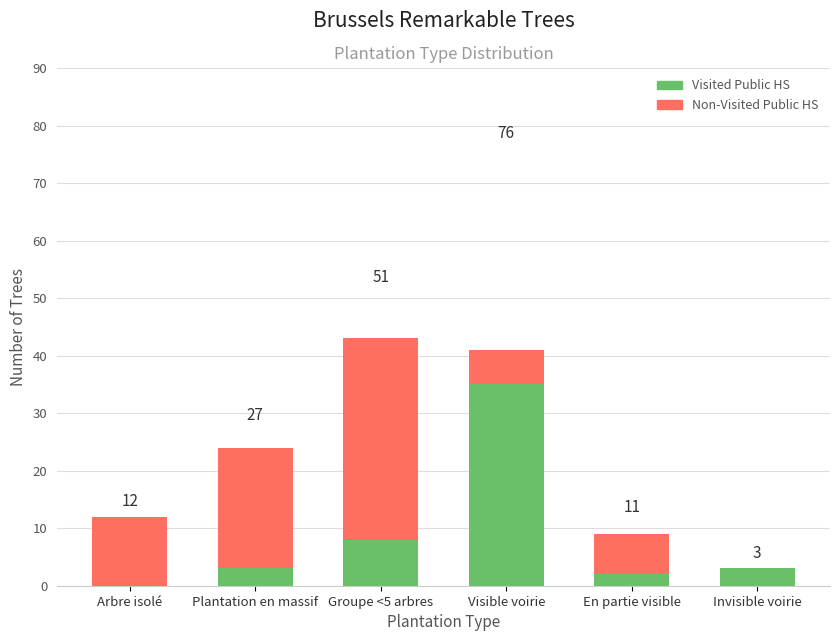

List the series in order of their peak value, highest first.

Non-Visited Public HS, Visited Public HS